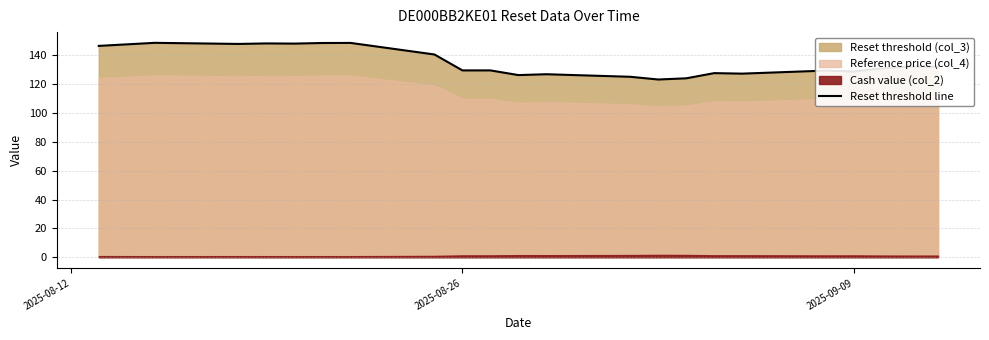

What is the lowest value of the Reset threshold line series?

123.2